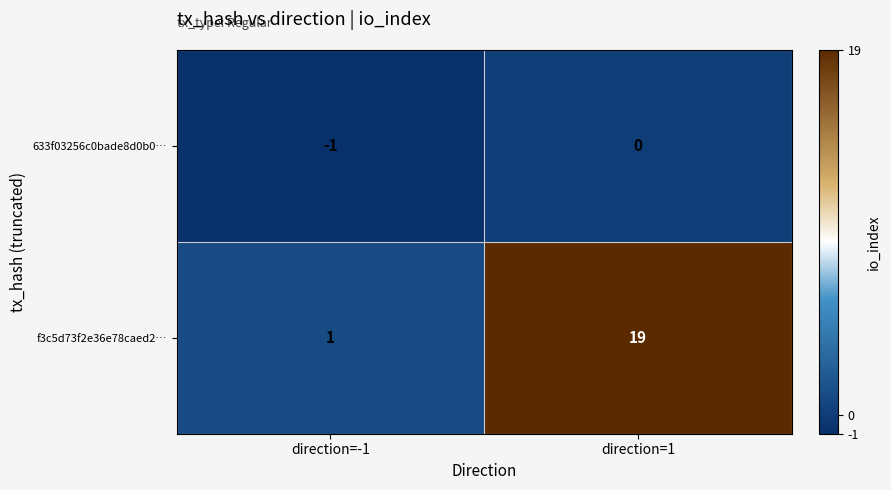

What is the maximum value shown in the chart?

19